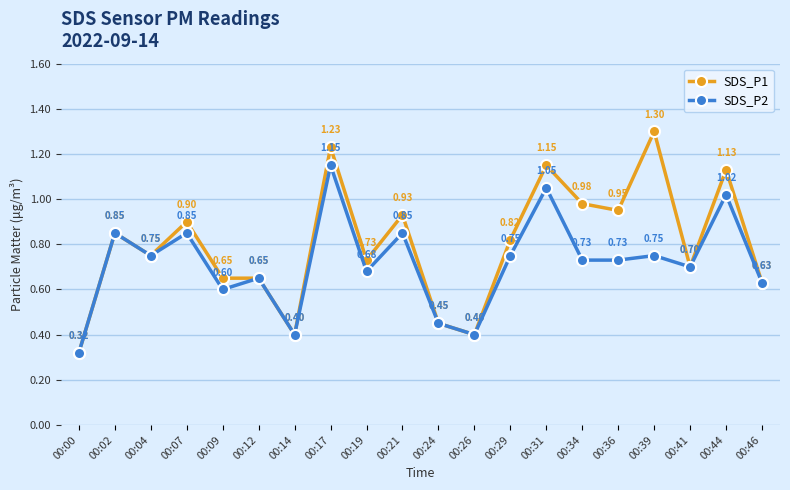

Which series changed the most between 00:12 and 00:21?

SDS_P1